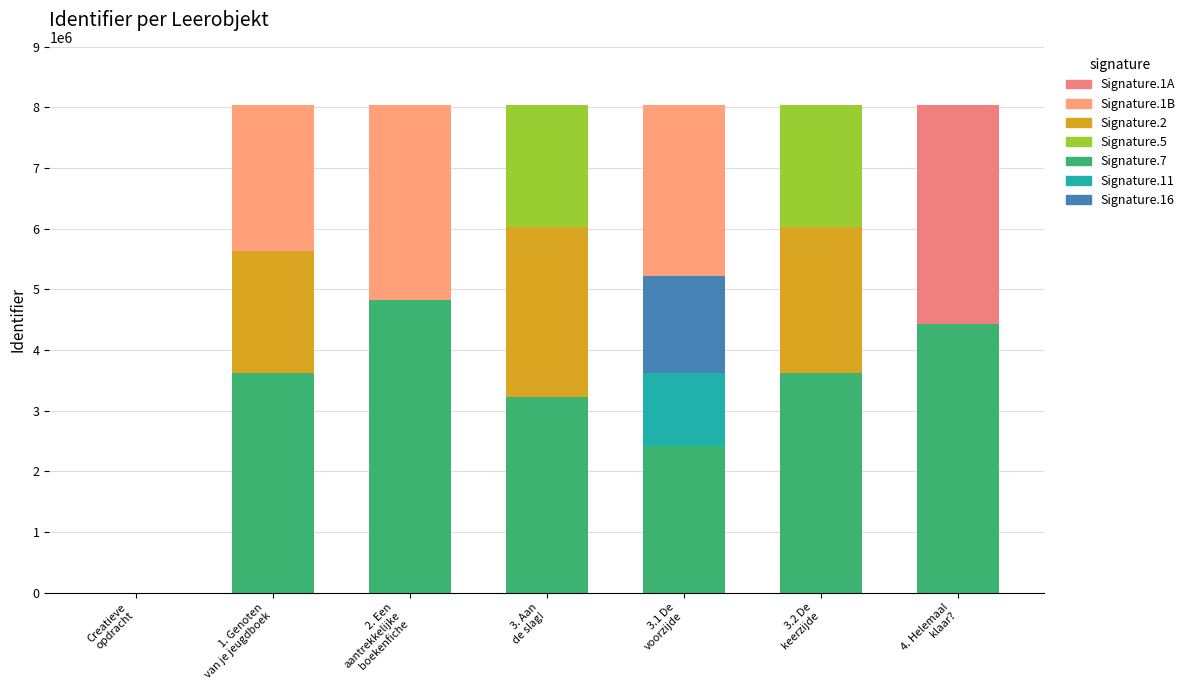

How many bars are there in total?

7